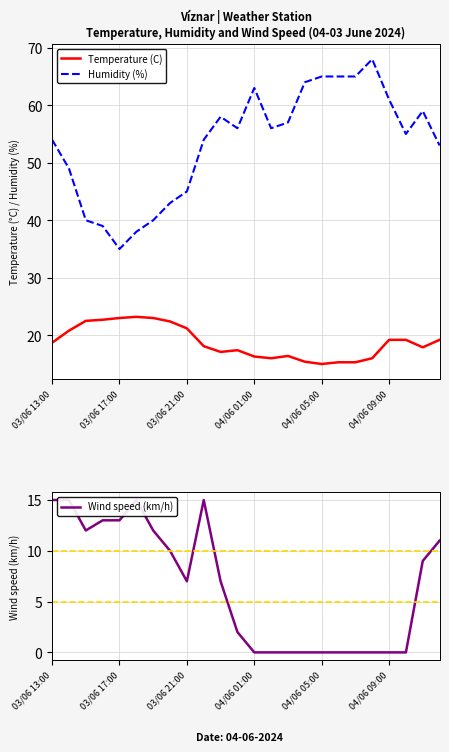

Does the chart display data point markers on the line(s)?

No